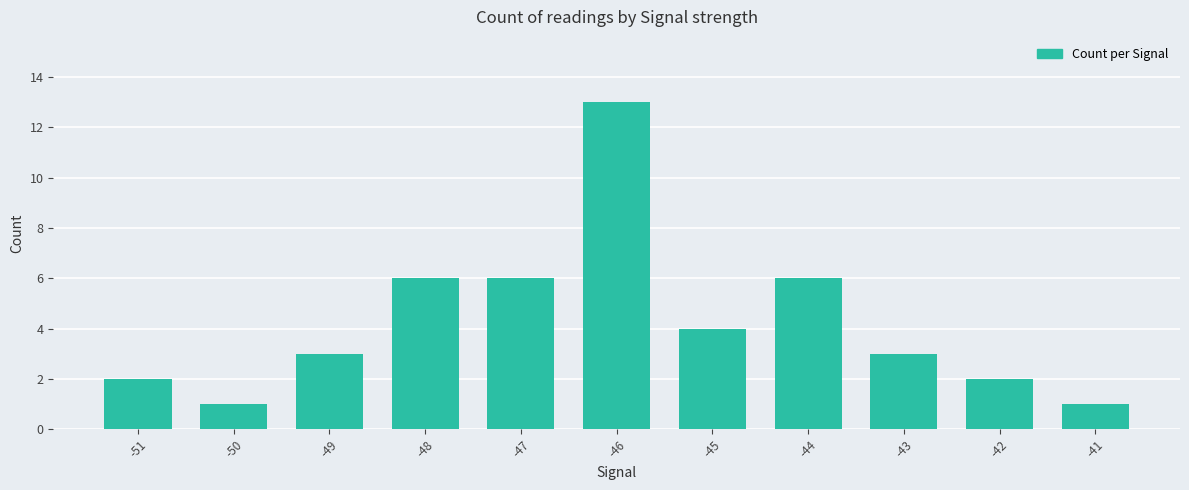

What is the difference between the maximum and minimum values?

12